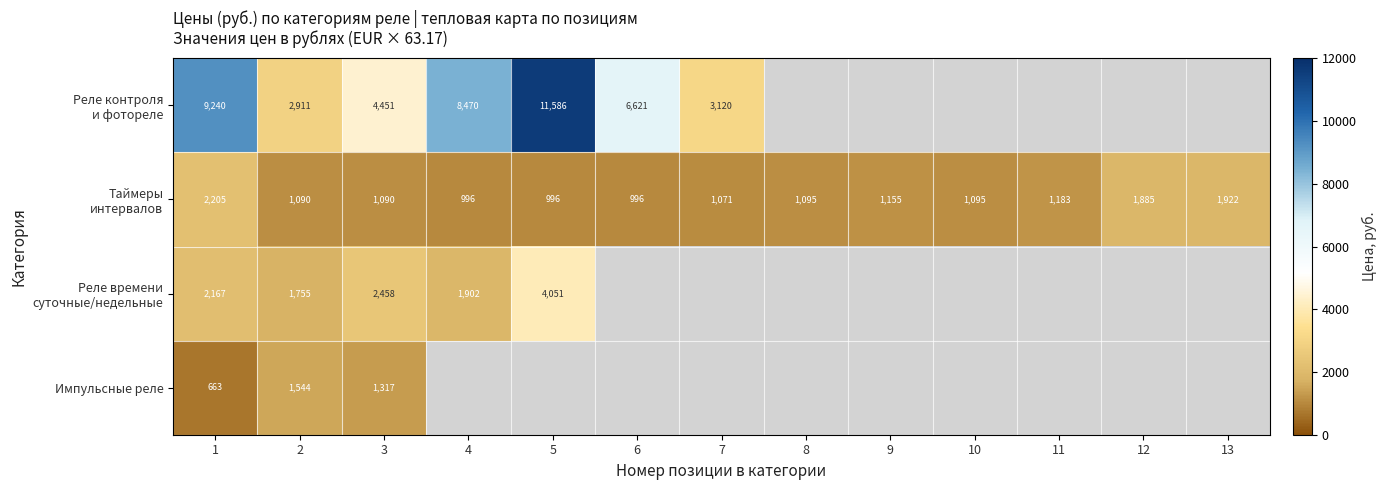

At which category is the sum across all series the highest?

1